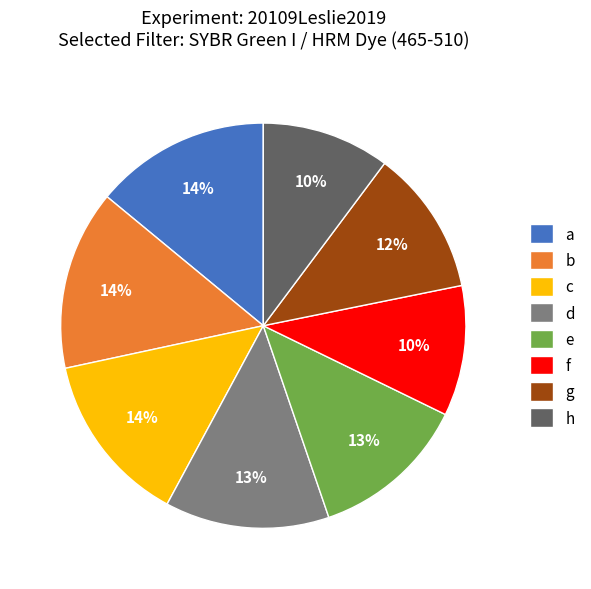

To the nearest percent, what is the difference between the largest and smallest slice percentages?

4%